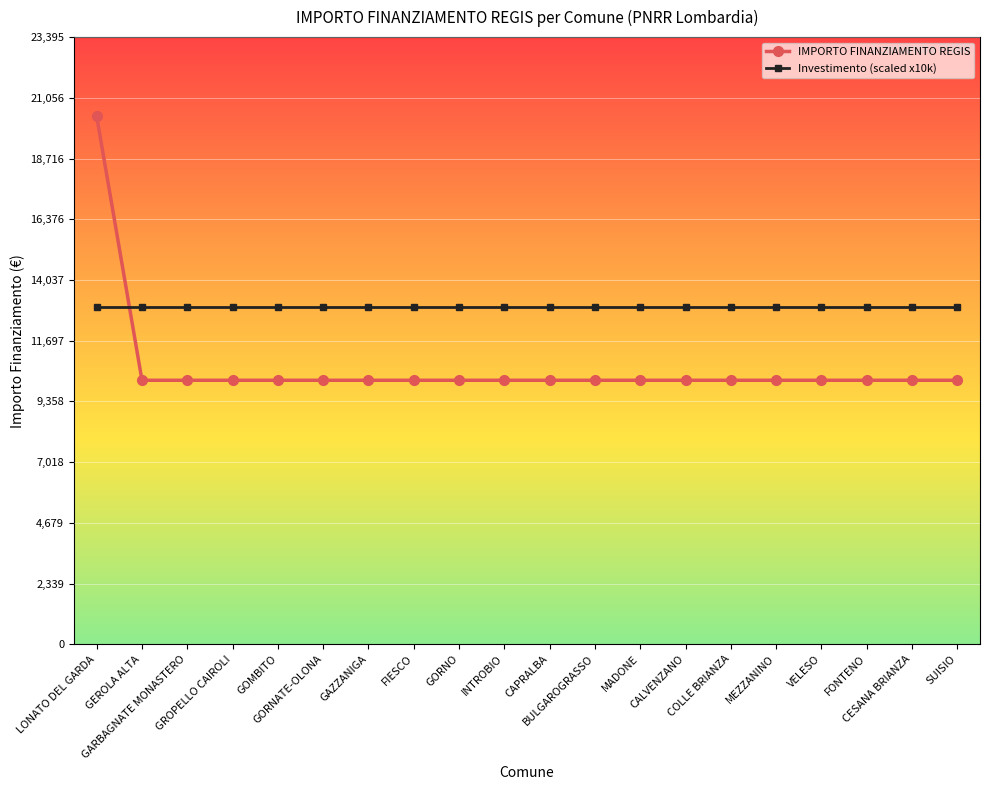

Is it true that IMPORTO FINANZIAMENTO REGIS equals 10172 at INTROBIO?

True